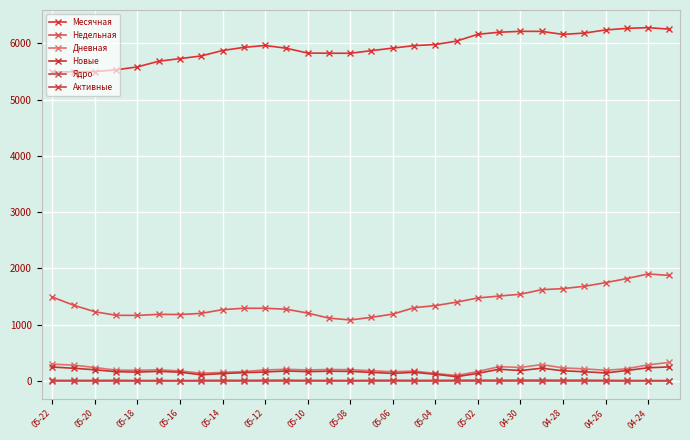

What are all the series names shown in the legend?

Месячная, Недельная, Дневная, Новые, Ядро, Активные